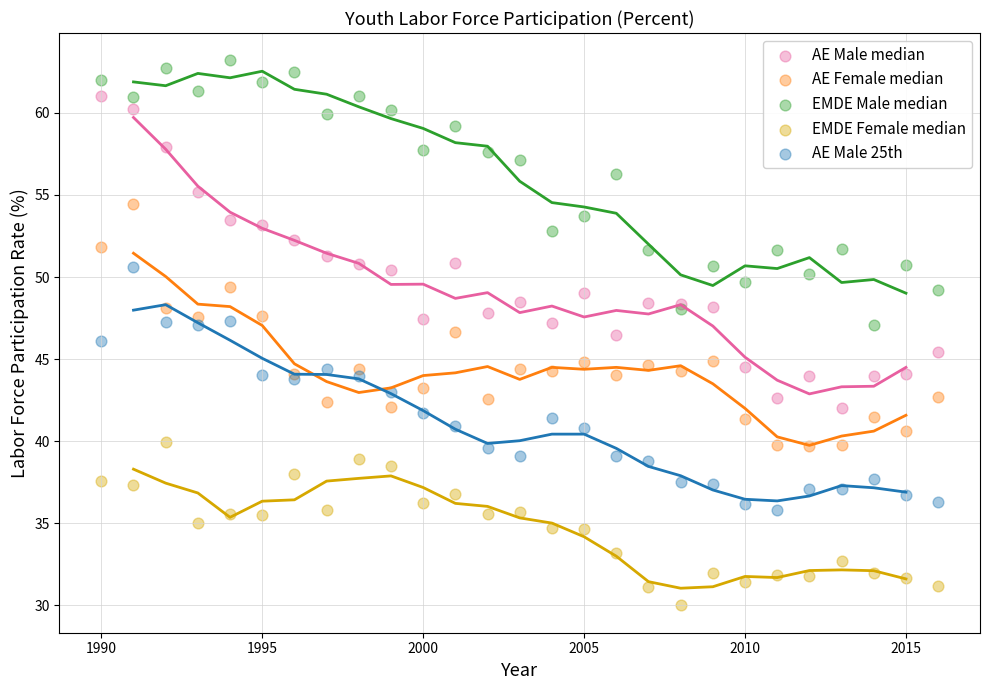

What is the X range (max minus min) for the scatter plot?

26.0